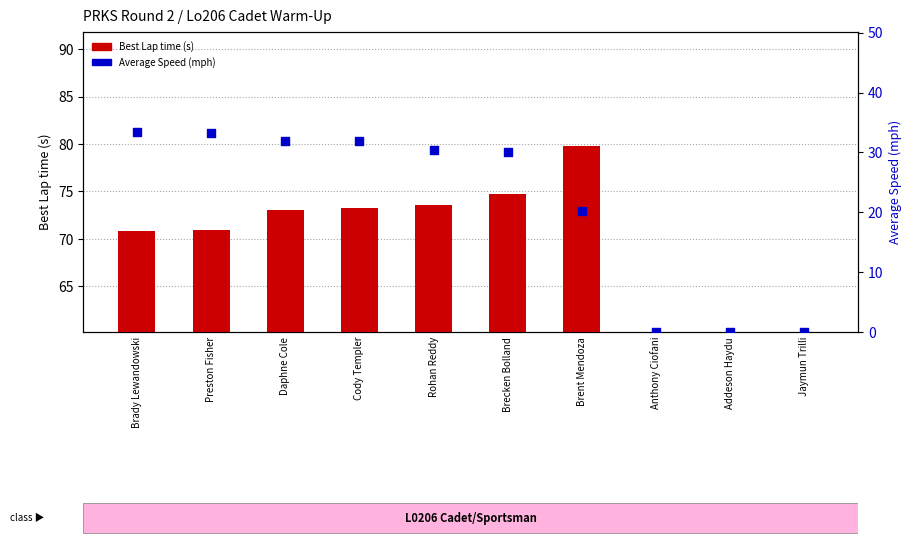

At how many categories does at least one series exceed 28?

7